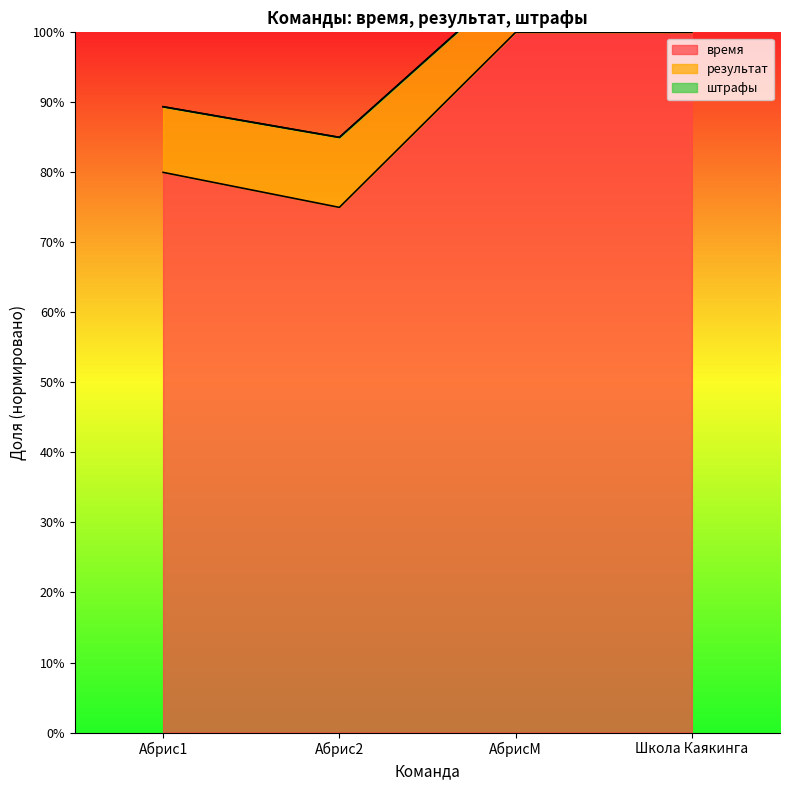

List the labels in order of время value, smallest first.

Абрис2, Абрис1, АбрисМ, Школа Каякинга